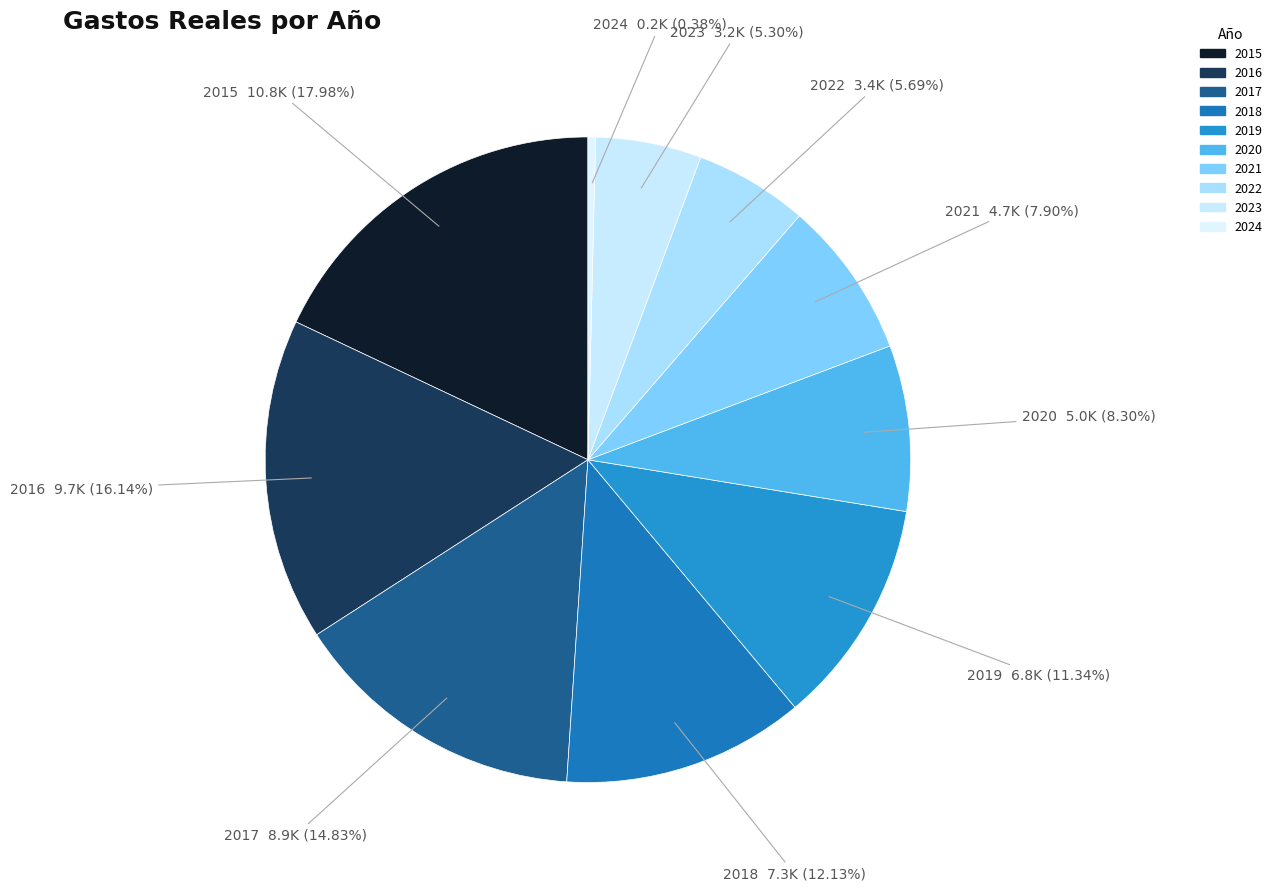

What percentage is the 2016 slice, to the nearest percent?

16%